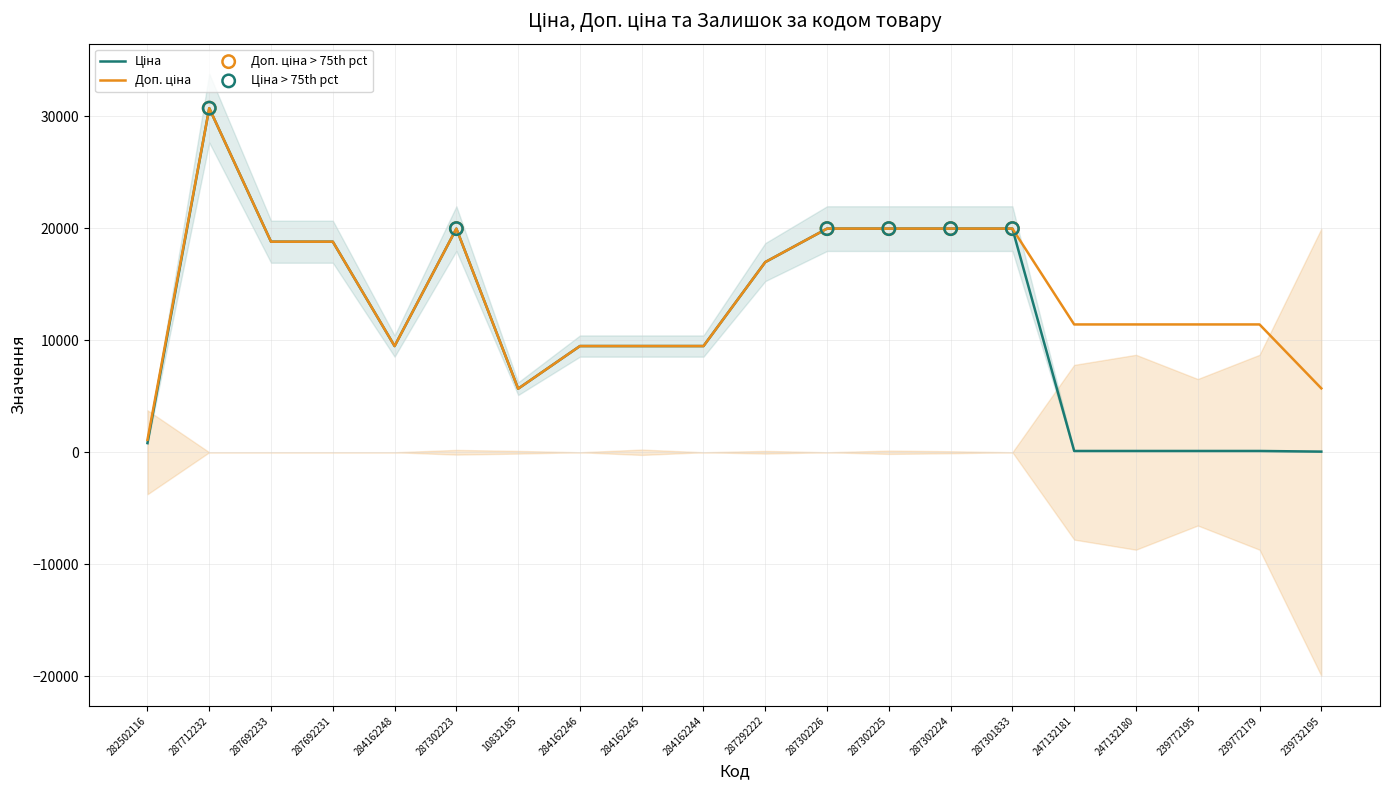

Which series reaches the minimum Y coordinate?

Ціна